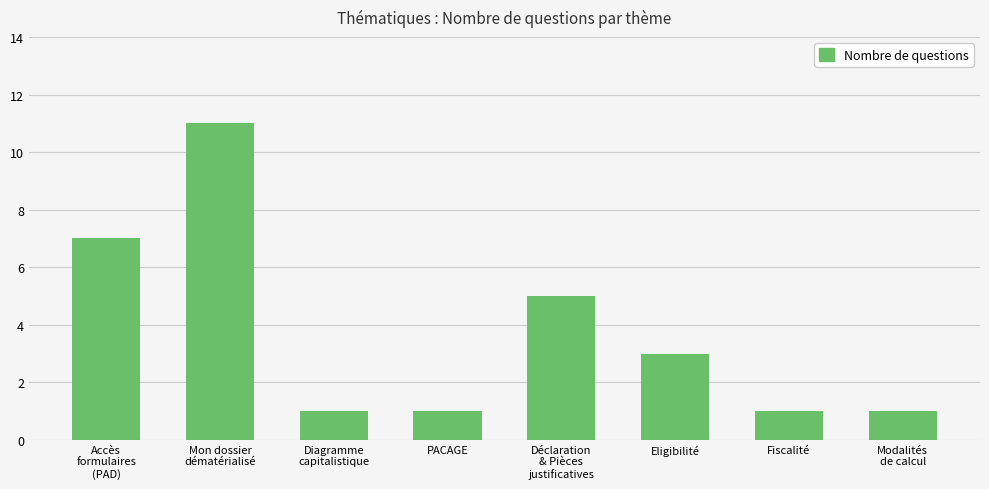

What is the minimum value shown in the chart?

1